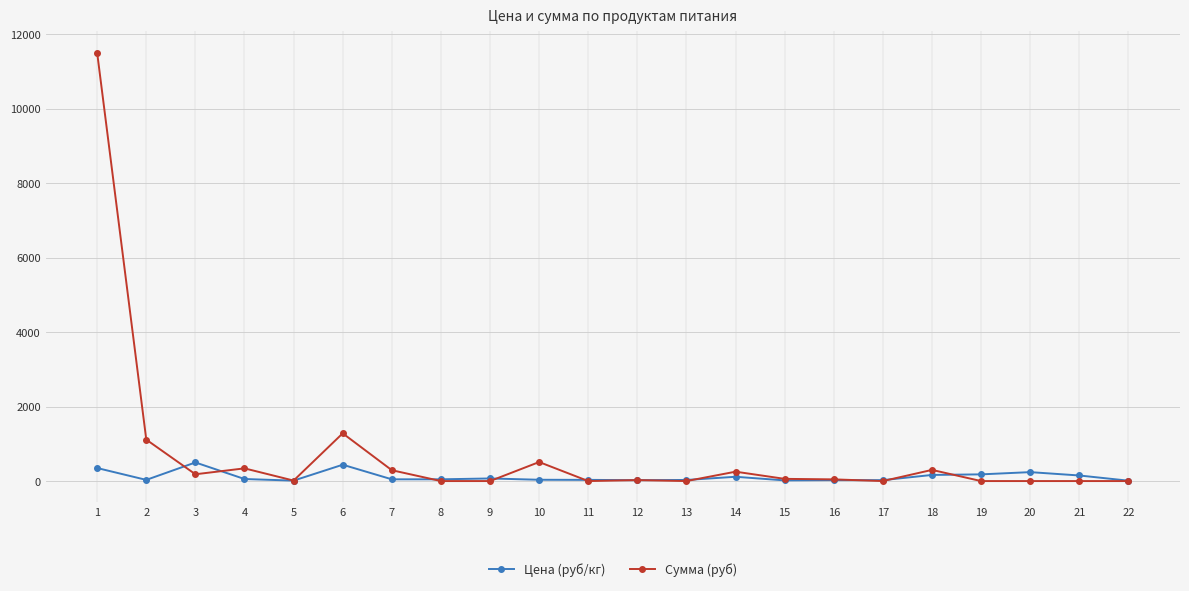

How many data points does each series have?

22